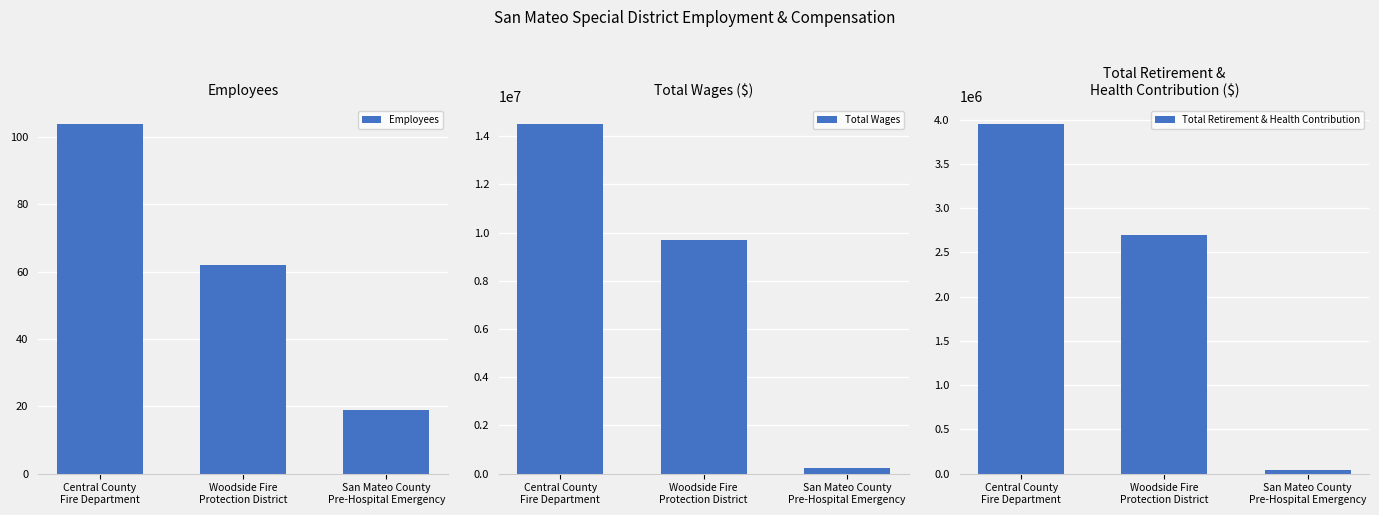

Where is Total Retirement & Health Contribution nearest to the value 2000118?

Woodside Fire
Protection District